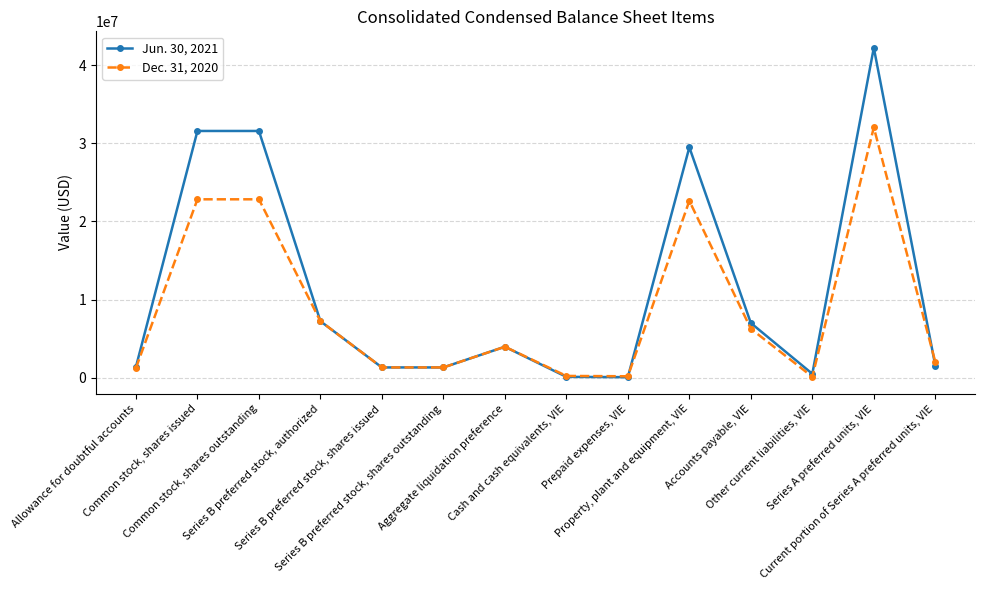

What is the maximum value shown in the chart?

42210000